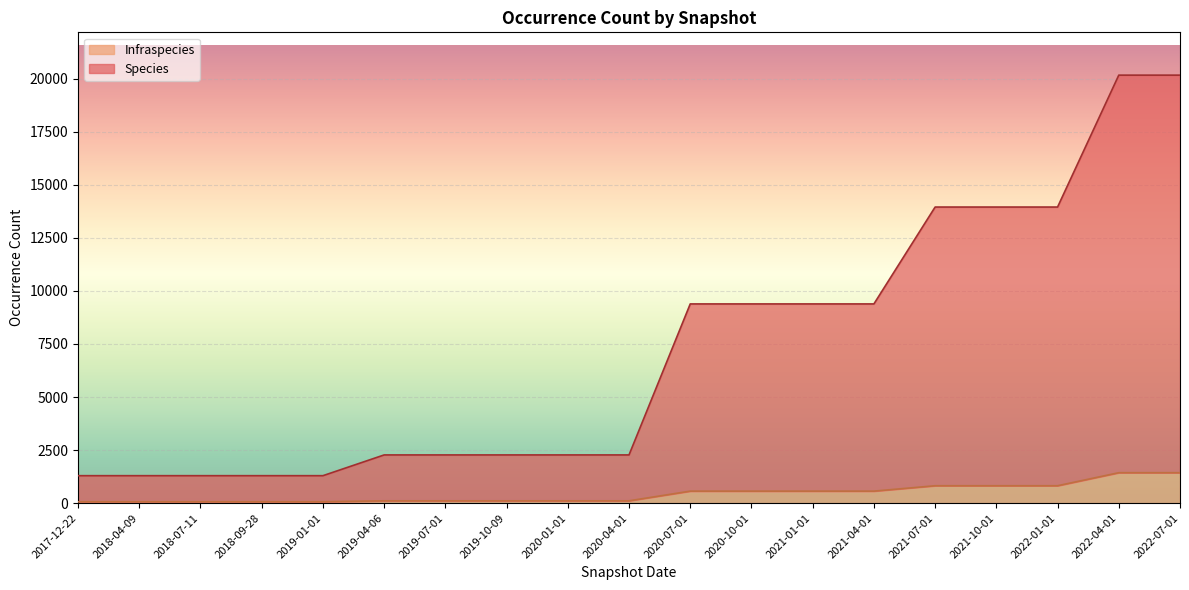

What are all the series names shown in the legend?

Infraspecies, Species